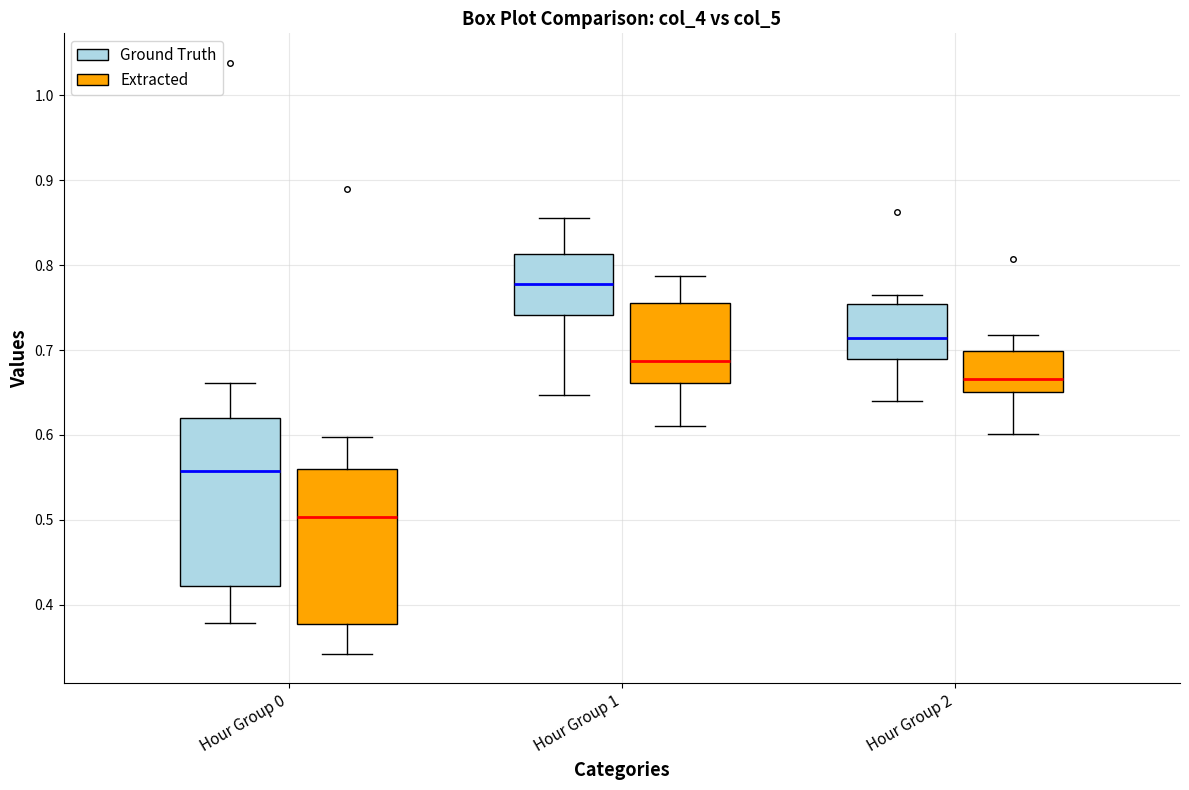

Comparing the boxes themselves (not the whiskers), which one is the tallest?

Hour Group 0 (Ground Truth)